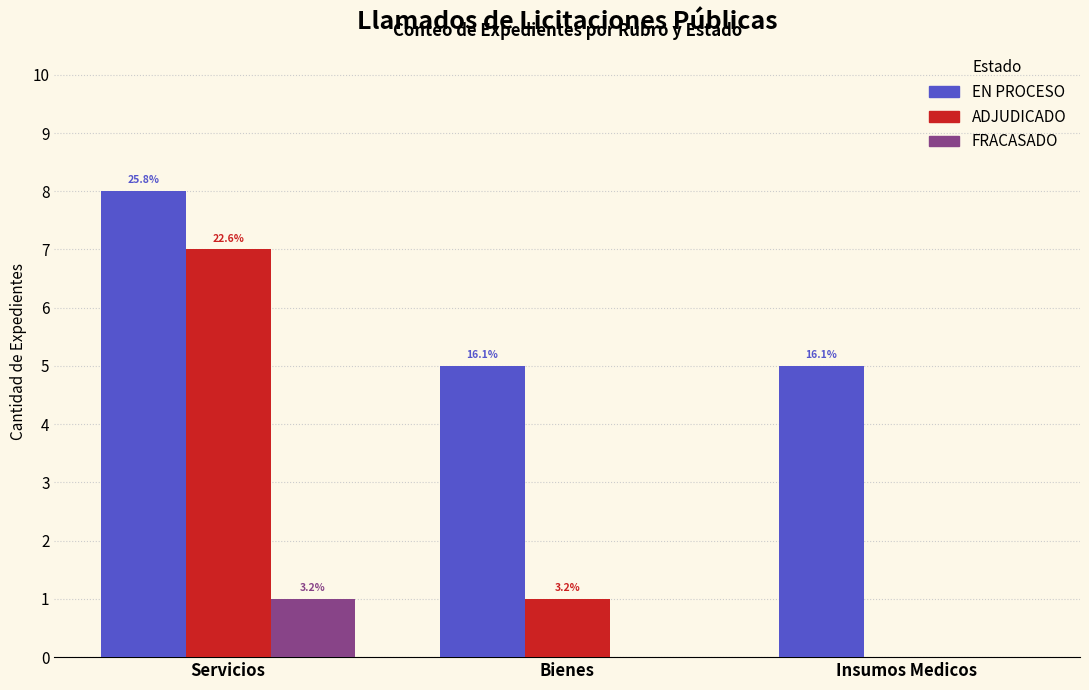

How many groups of bars are there?

3